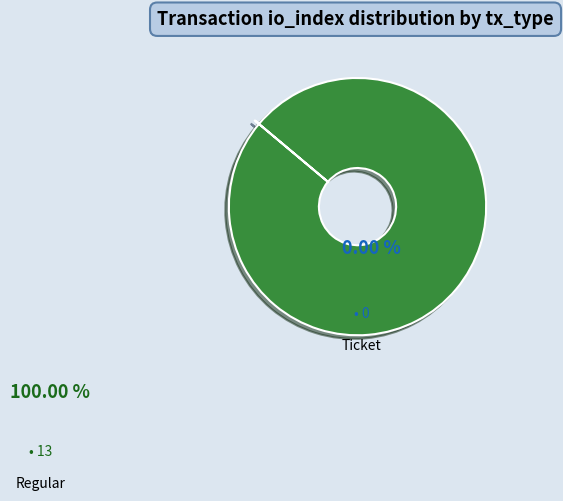

Is there a majority slice in this chart?

Yes